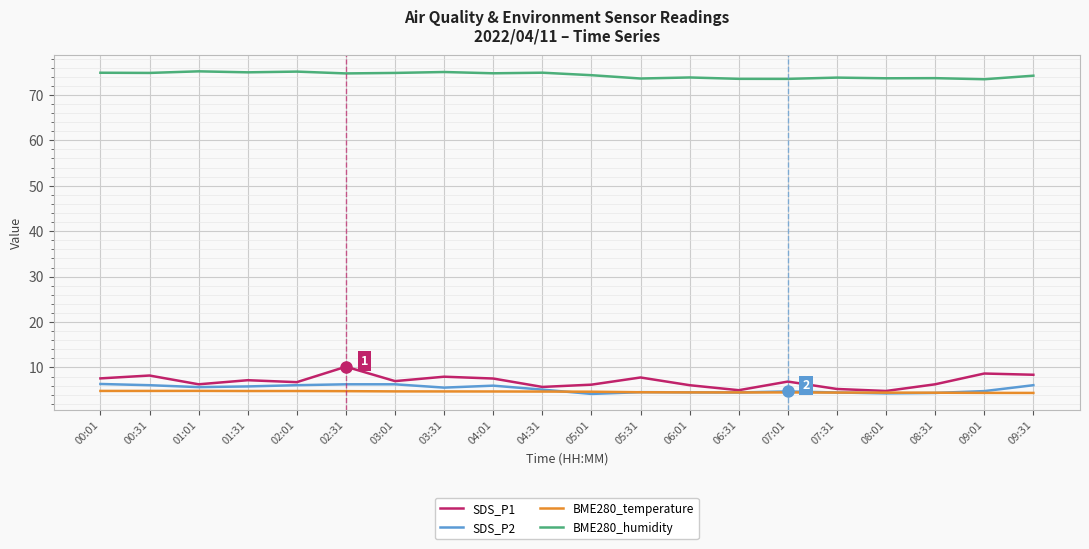

What is the total value across all series at 05:01?

89.4